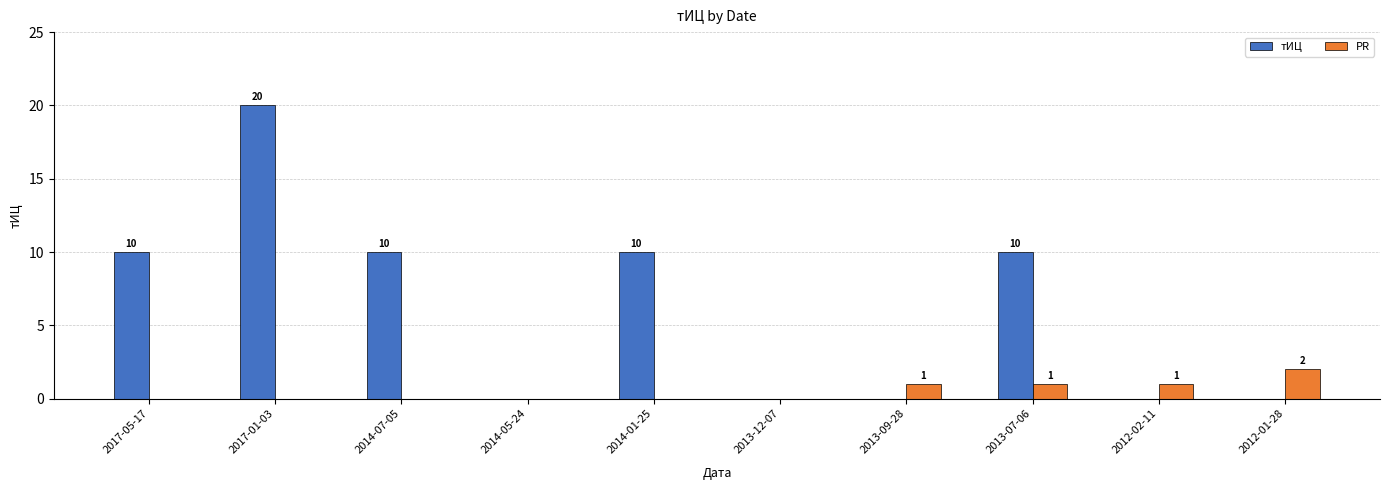

Between 2014-07-05 and 2014-05-24, which series saw the biggest shift?

тИЦ